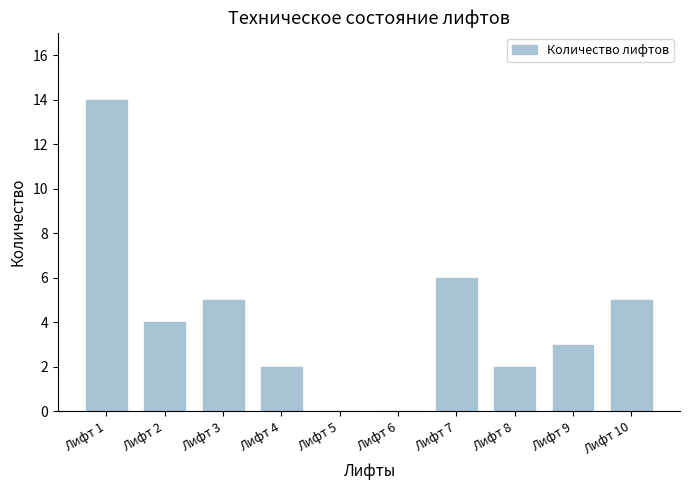

Reading left to right, what are all the values shown in this chart?

14	4	5	2	0	0	6	2	3	5